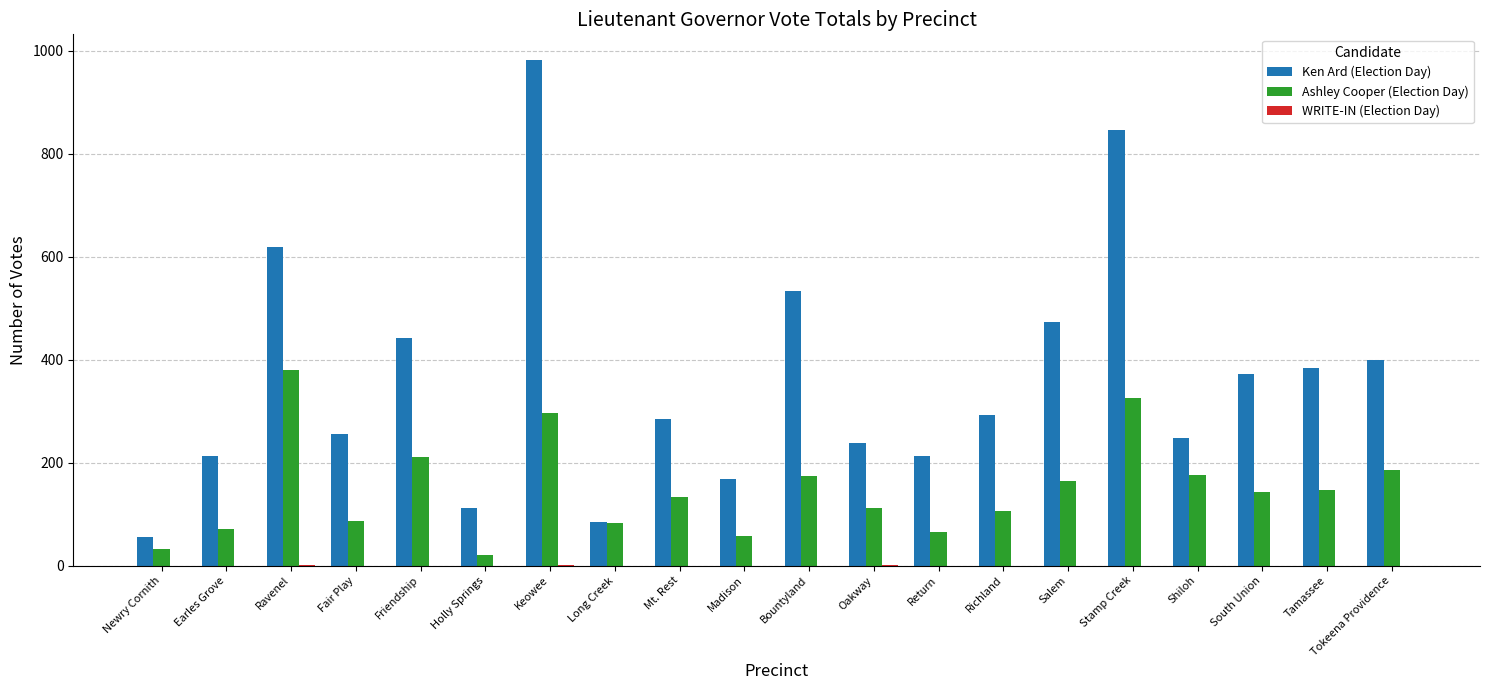

Which category has the highest value across all series?

Keowee